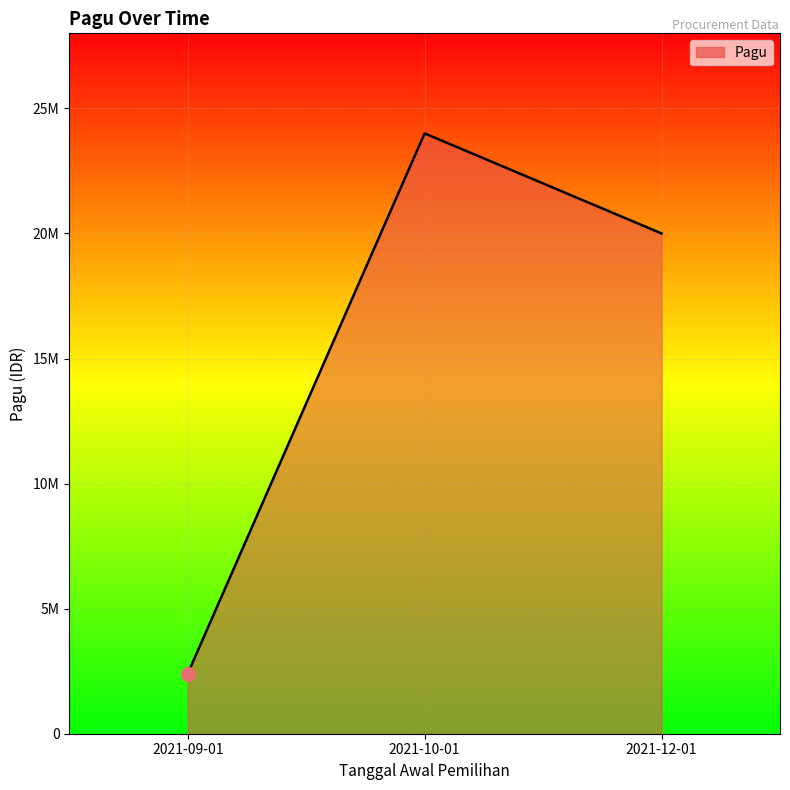

Rank the categories by value from highest to lowest.

2021-10-01, 2021-12-01, 2021-09-01